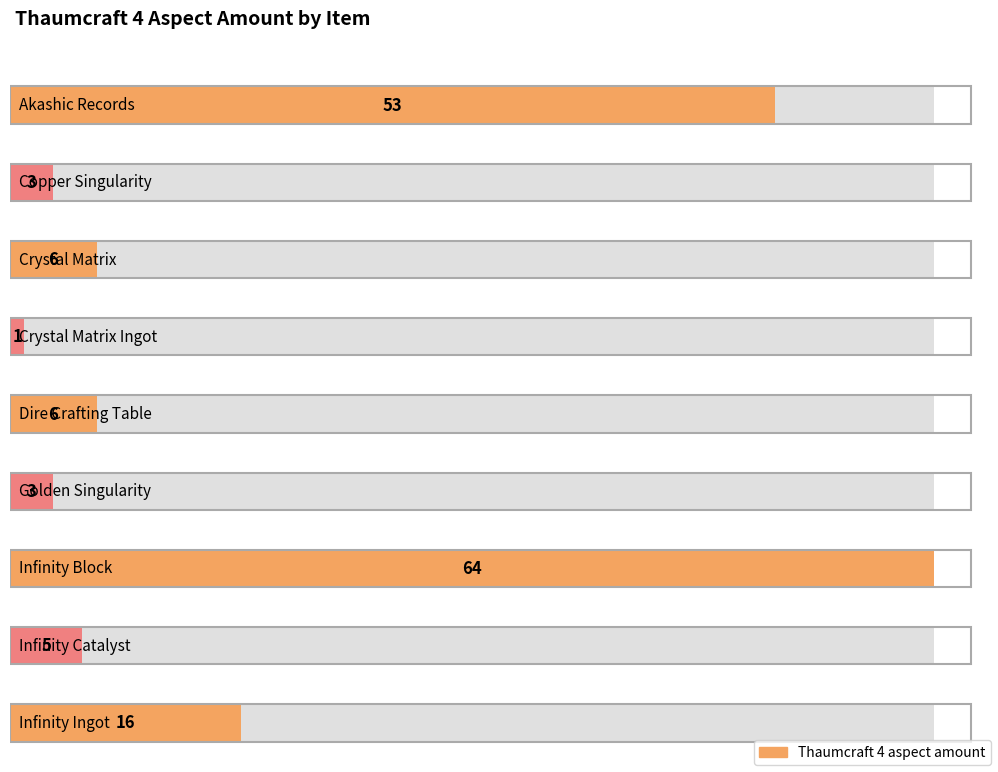

What is the label of the 8th bar from the right?

Copper Singularity